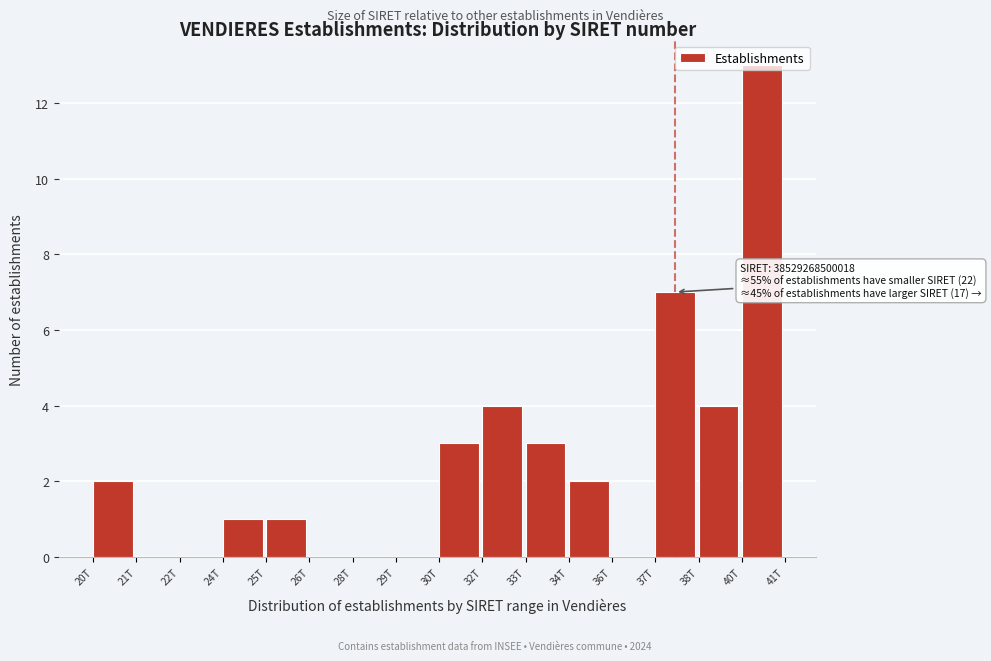

What is the greatest value displayed?

13